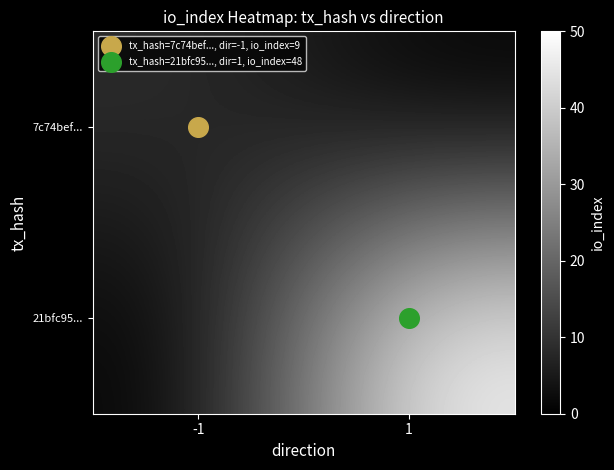

List the series in order of their overall mean, highest first.

21bfc95..., 7c74bef...